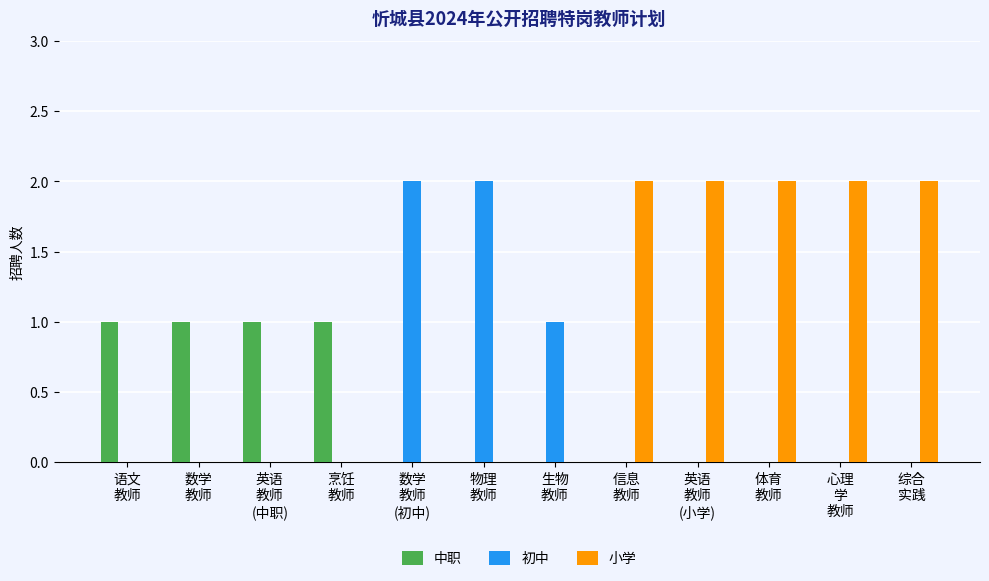

Which series has the largest total across all categories?

小学